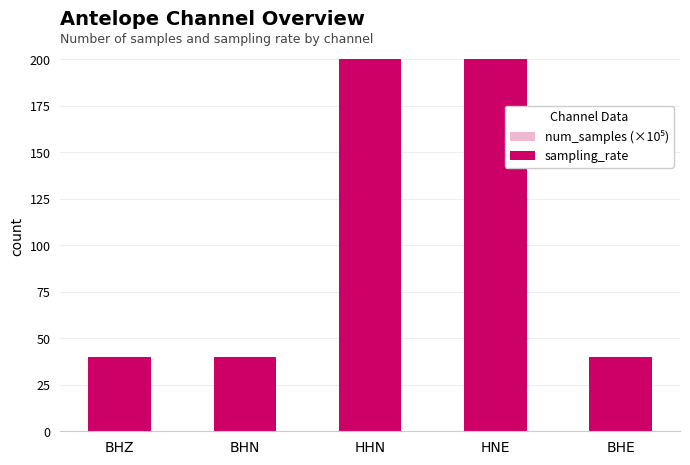

How many data points in sampling_rate are above 40?

2